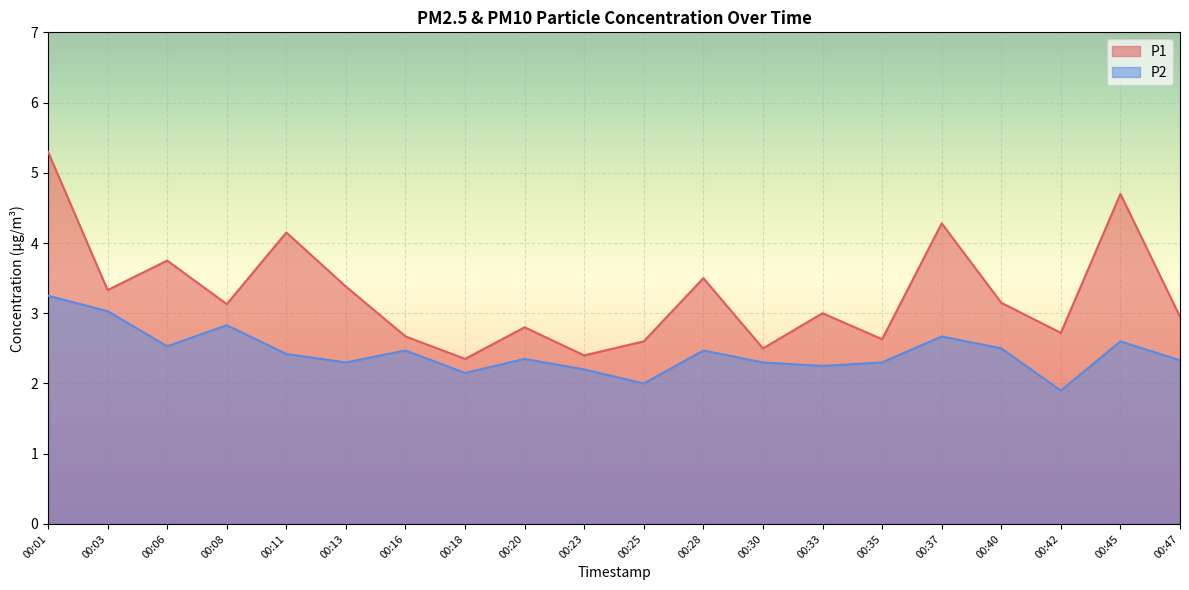

What is the difference between the highest and lowest values at 00:06?

1.2